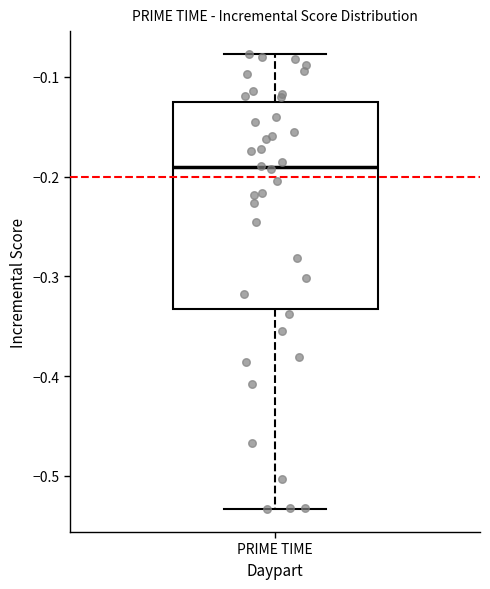

Read this box plot against the y-axis: the position of the median line, the range covered by the box, and the ends of both whiskers. The values are not printed on the chart, so give them approximately, as read against the axis.

median -0.19, box -0.33 to -0.13, whiskers -0.53 to -0.08